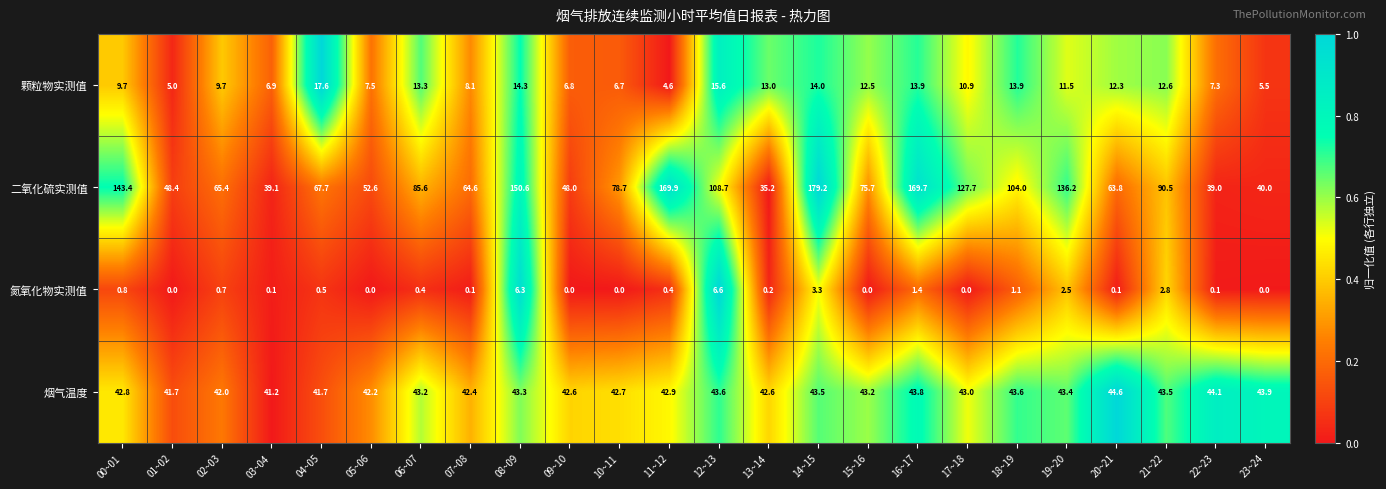

What is the lowest value of the 二氧化硫实测值 series?

35.2